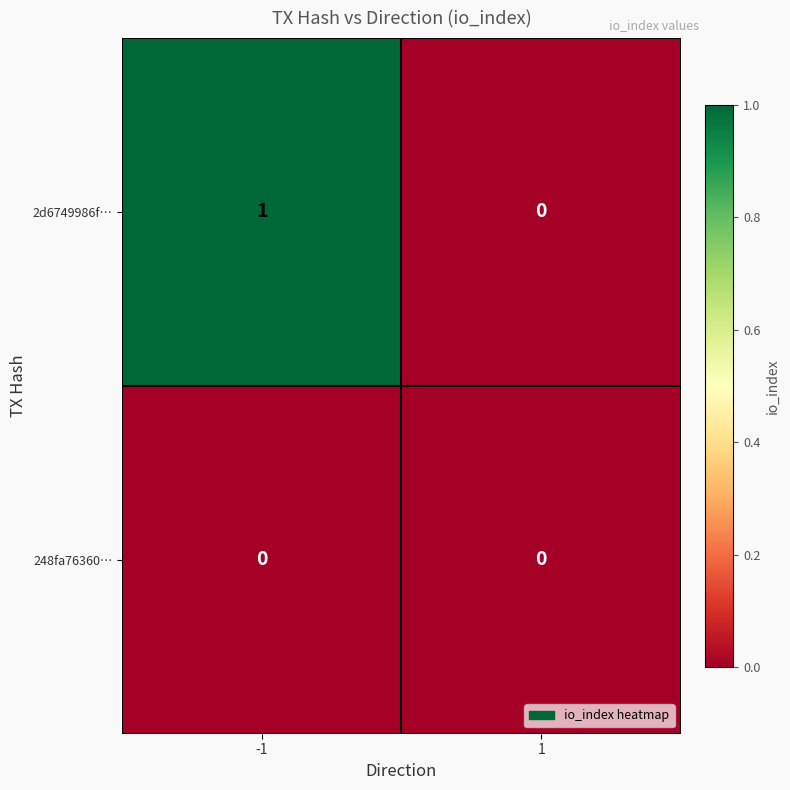

At which category is the sum across all series the highest?

-1